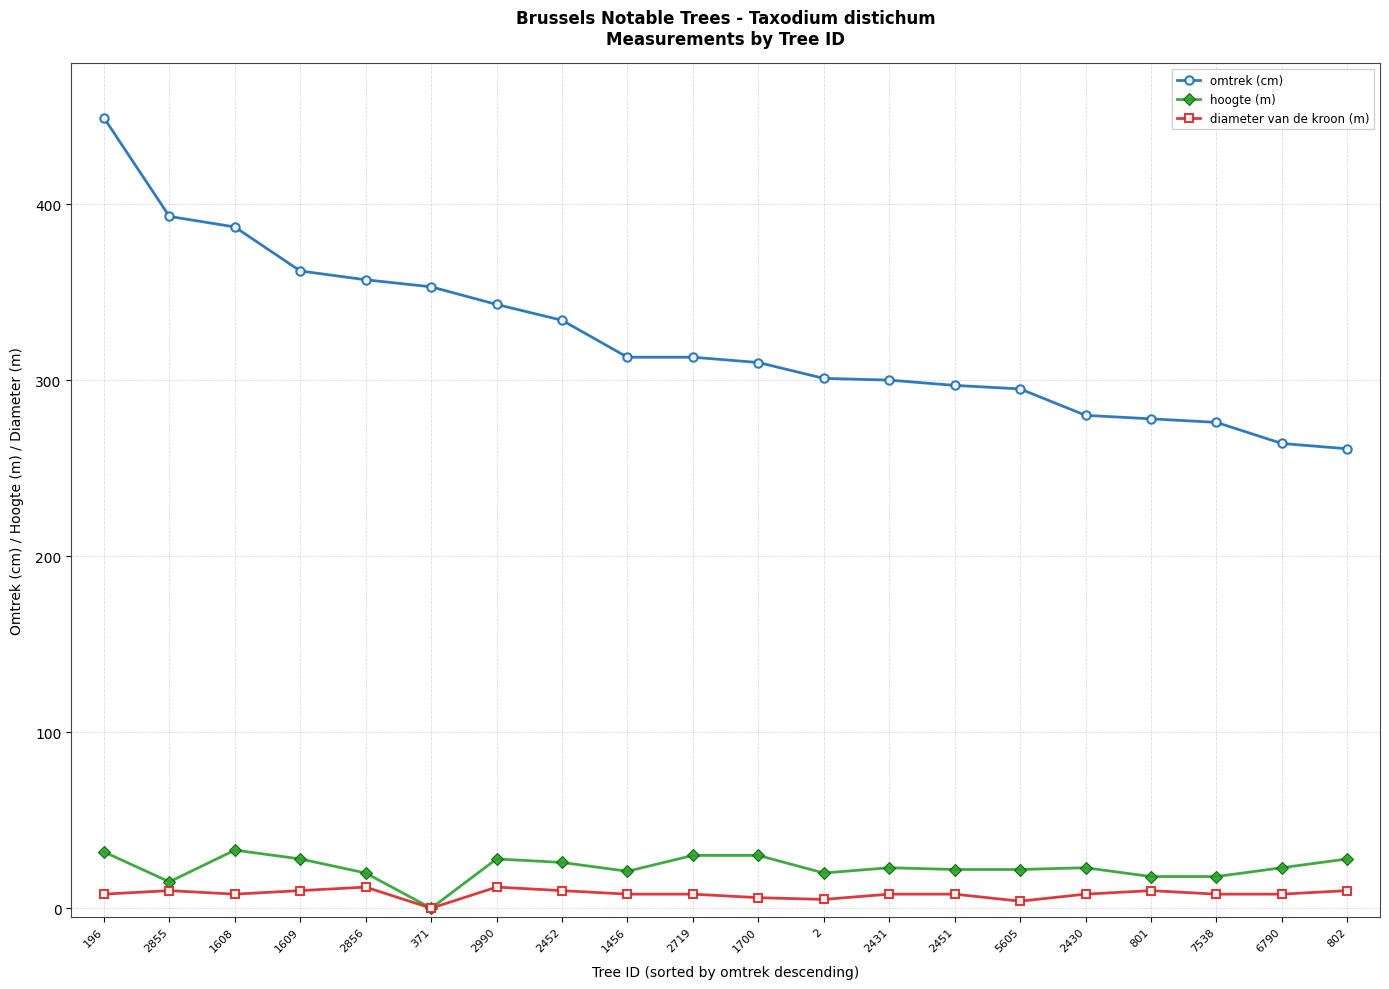

Which series has the largest range (max minus min)?

omtrek (cm)